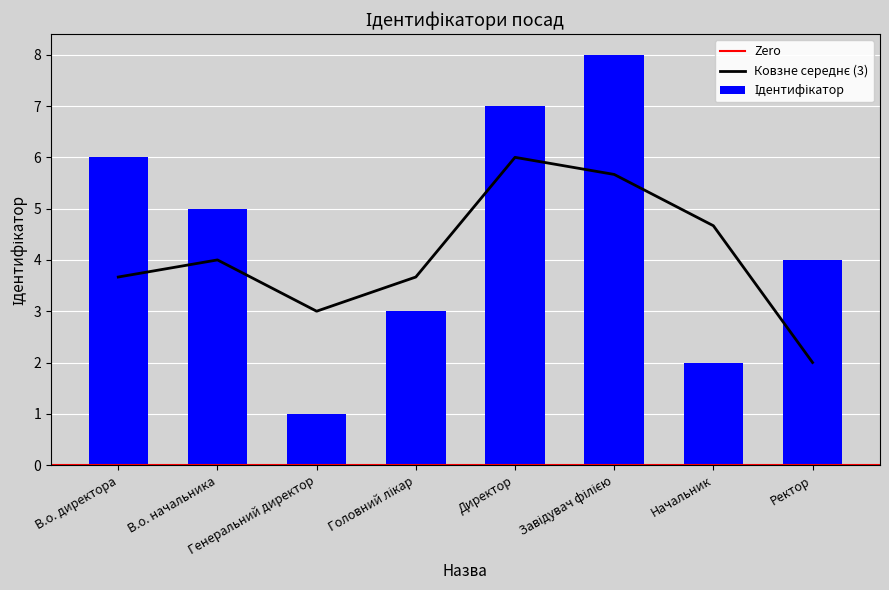

Where does the data first go above 5?

В.о. директора